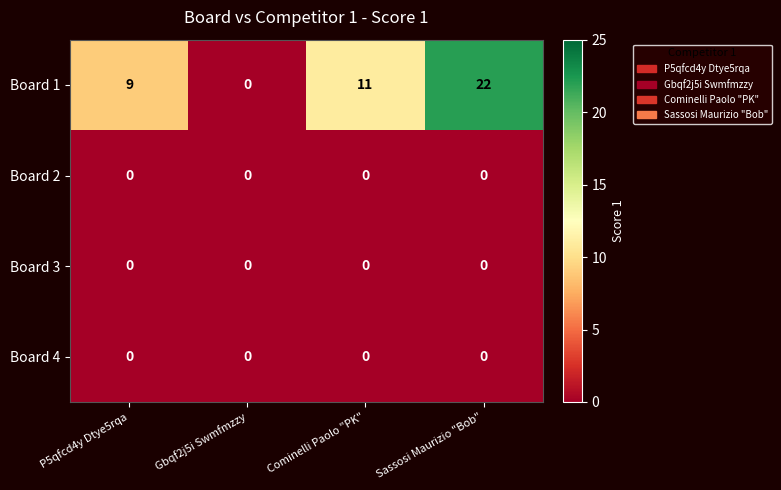

List the labels in order of Board 1 value, largest first.

Sassosi Maurizio "Bob", Cominelli Paolo "PK", P5qfcd4y Dtye5rqa, Gbqf2j5i Swmfmzzy